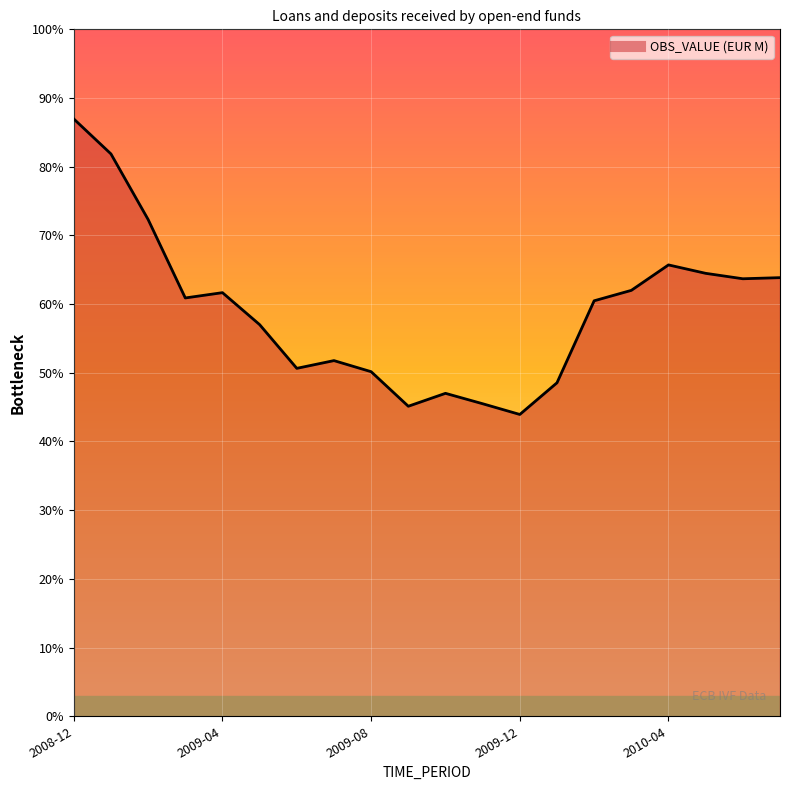

Rank the categories by value from lowest to highest.

2009-12, 2009-09, 2009-11, 2009-10, 2010-01, 2009-08, 2009-06, 2009-07, 2009-05, 2010-02, 2009-03, 2009-04, 2010-03, 2010-06, 2010-07, 2010-05, 2010-04, 2009-02, 2009-01, 2008-12